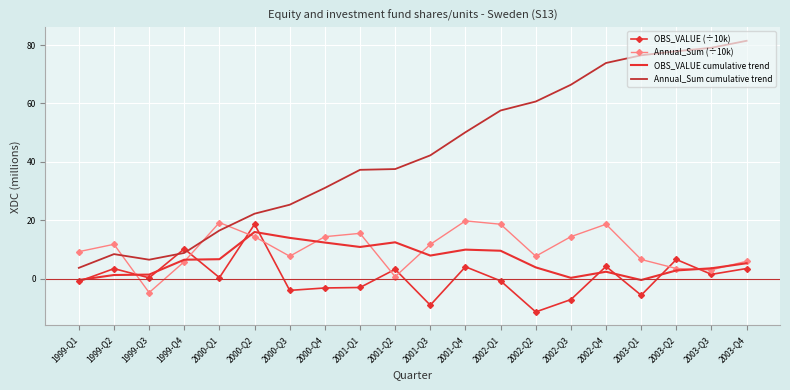

True or false: Annual_Sum cumulative trend and OBS_VALUE cumulative trend cross at least once.

False